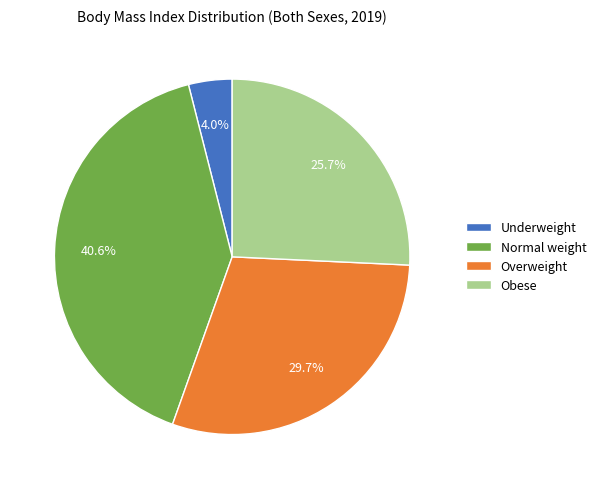

Is it true that Overweight is 19% of the pie?

False